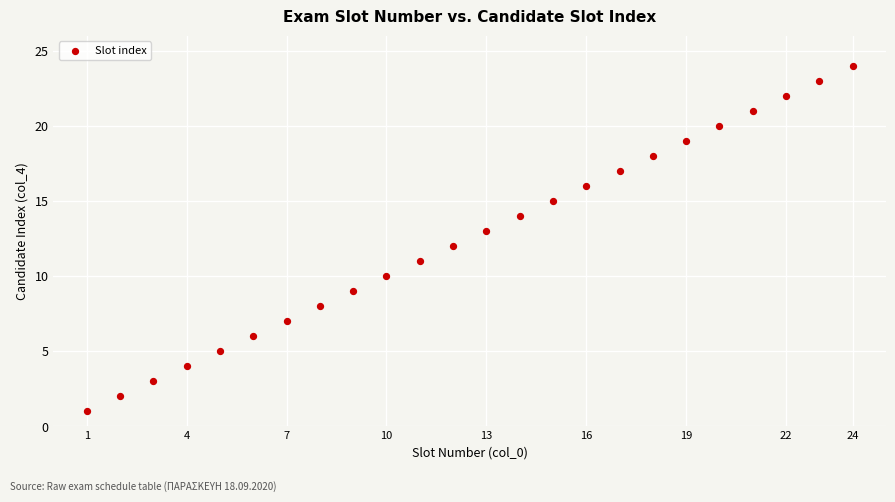

What is the range of Y values (max minus min)?

23